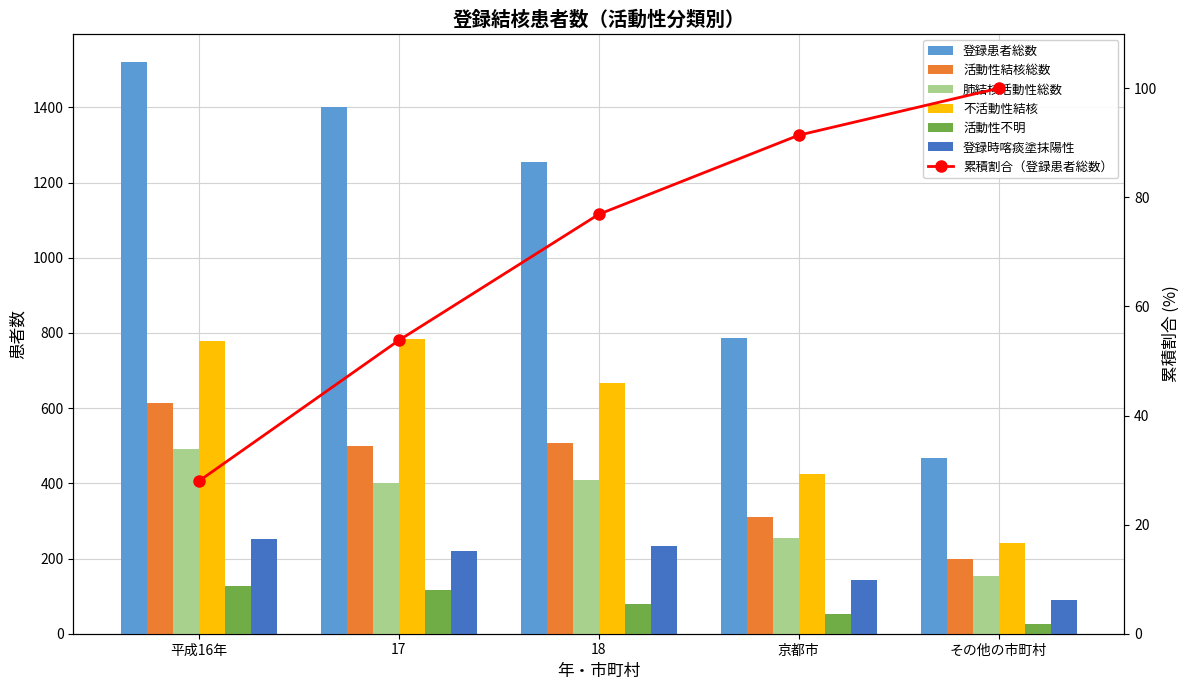

What position from the right is その他の市町村?

1